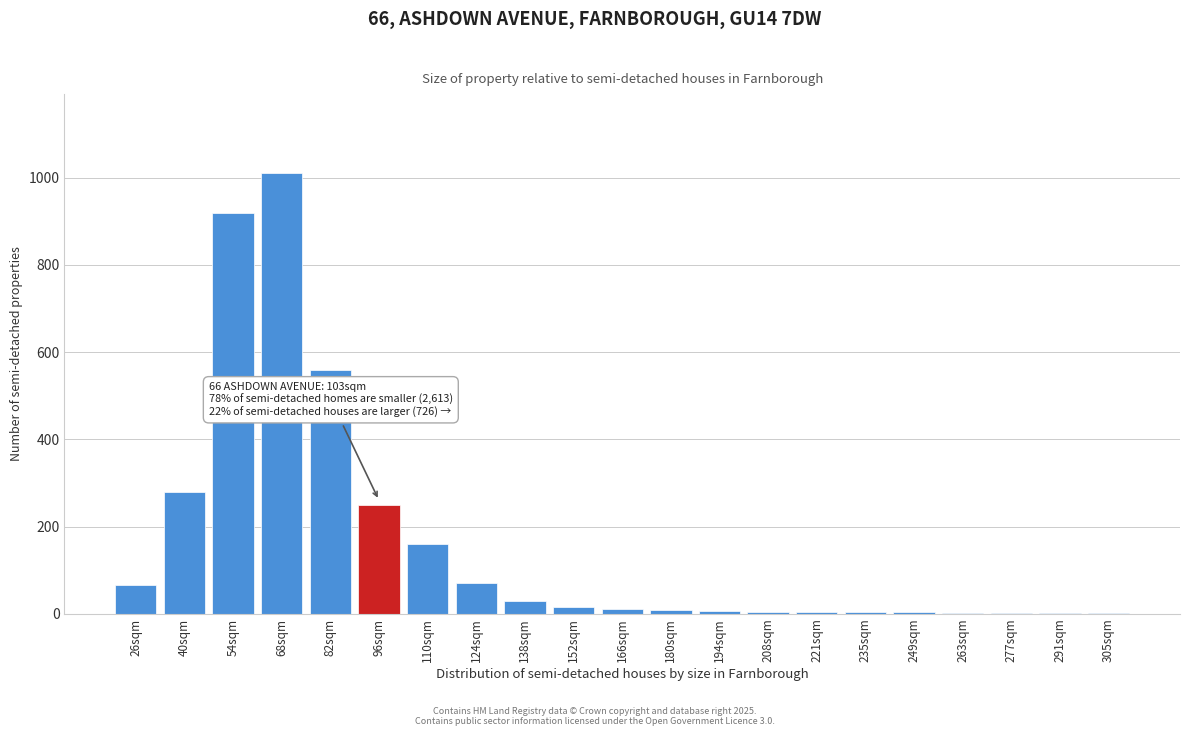

Which label corresponds to the largest value in the chart?

68sqm